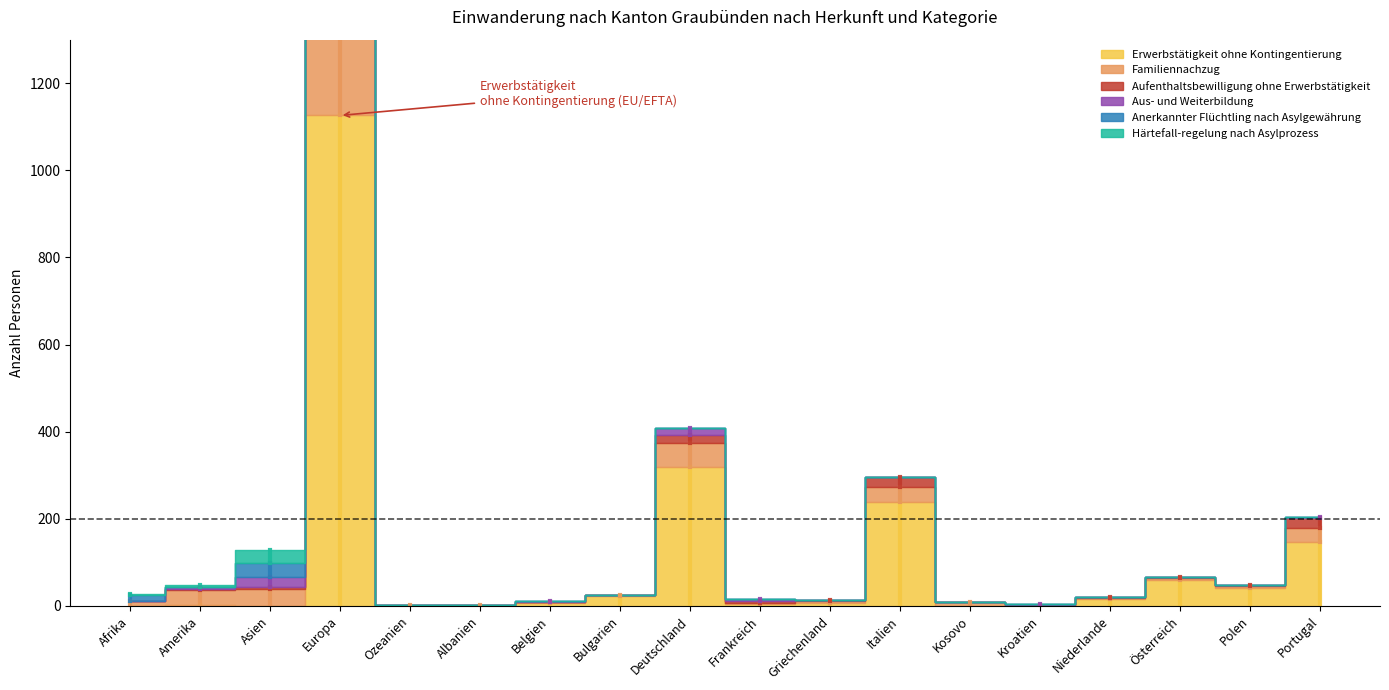

The Familiennachzug series shows 235 at Europa. True or false?

True